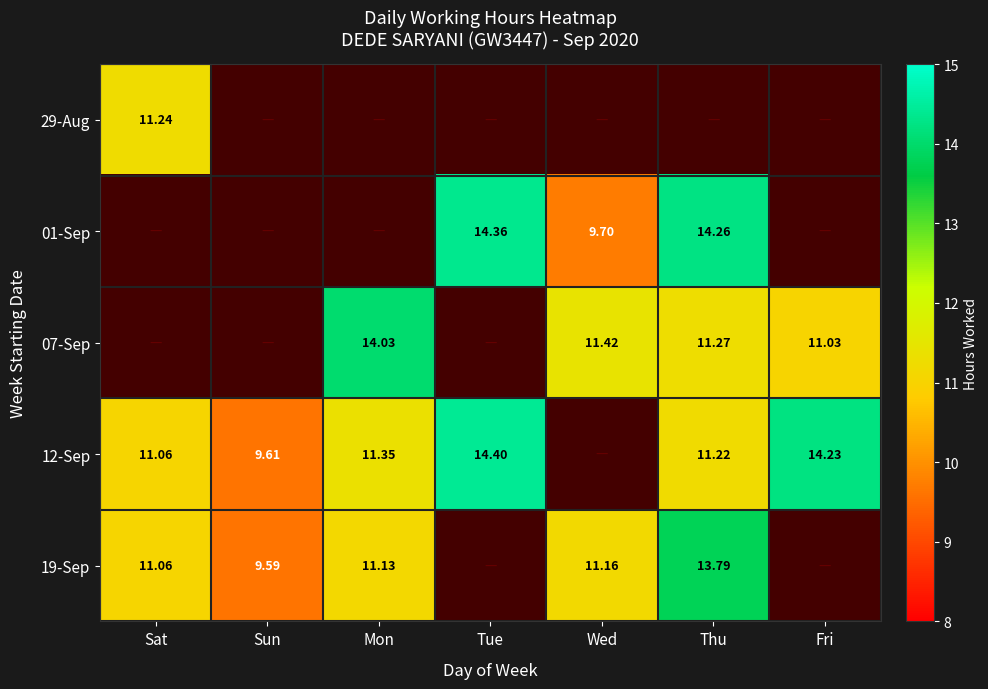

Is the value of 12-Sep at Mon greater than the value of 29-Aug at Sat?

Yes